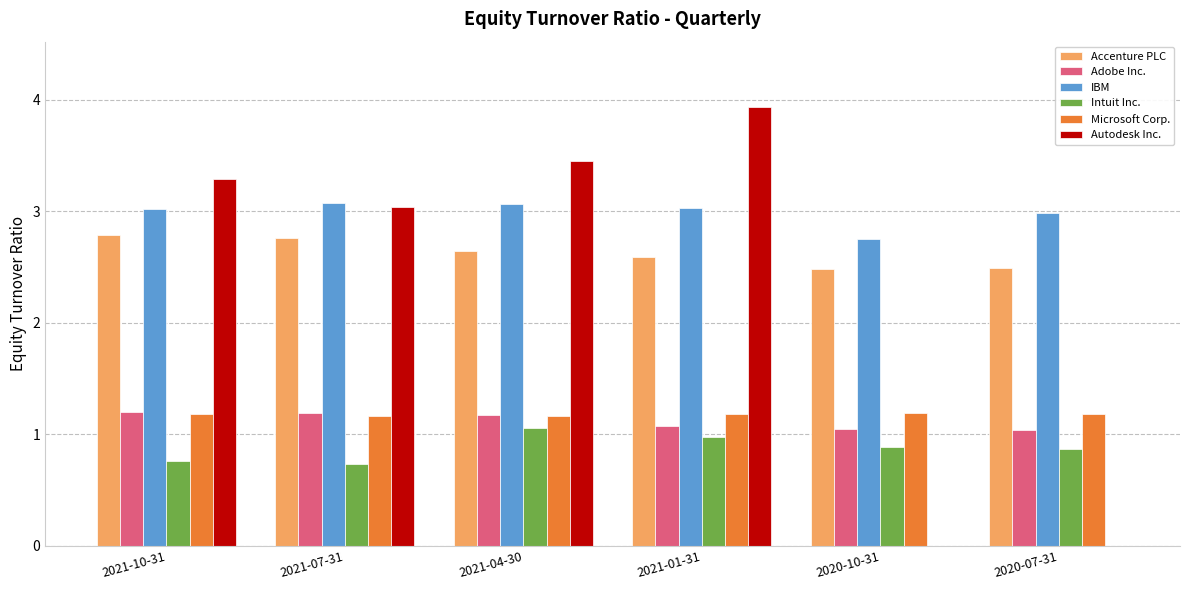

Which series changed the most between 2021-10-31 and 2021-01-31?

Autodesk Inc.